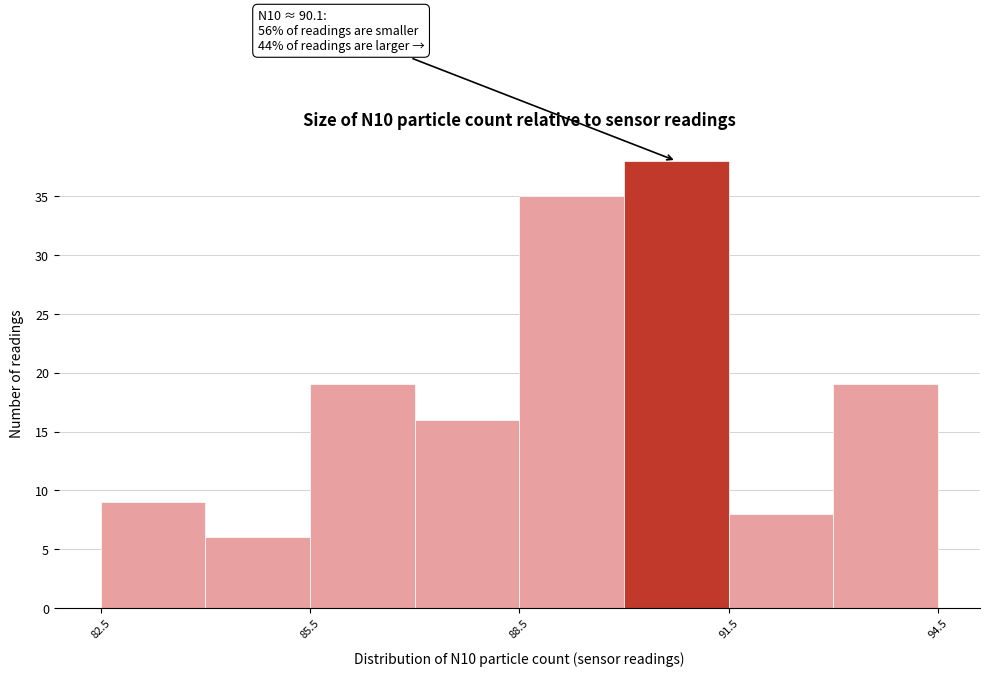

Read against the x-axis, roughly where is the centre of the tallest bar?

91.0